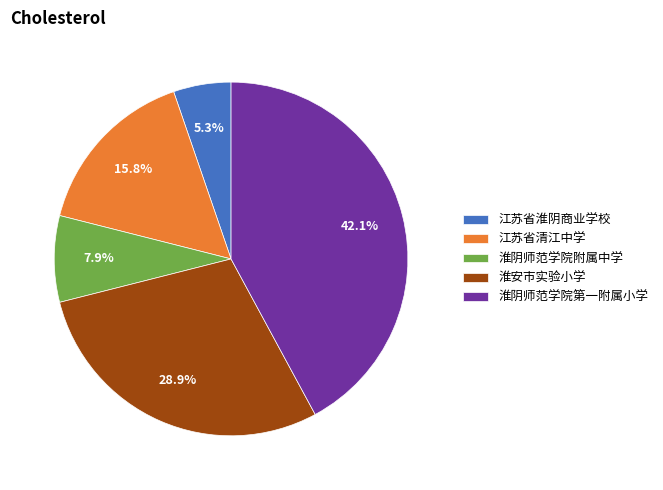

To the nearest percent, what is the difference between the 淮安市实验小学 and 淮阴师范学院附属中学 slice percentages?

21%